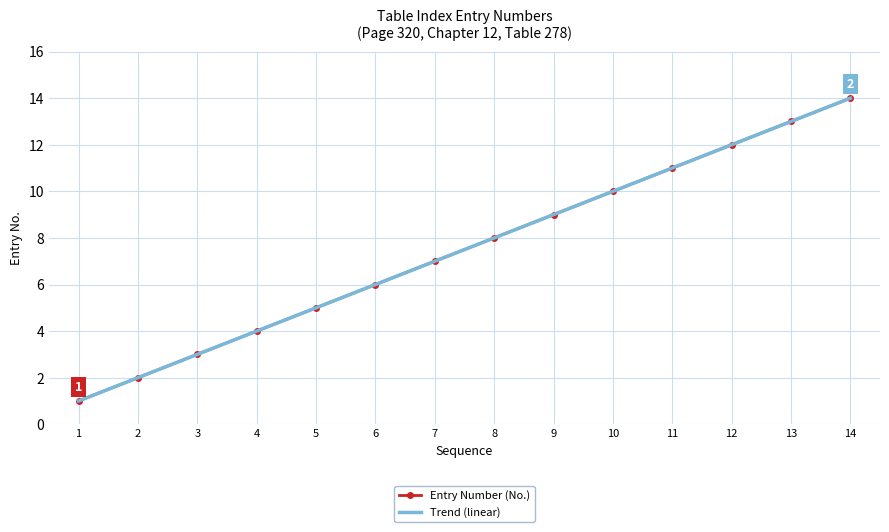

True or false: Entry Number (No.) and Trend (linear) cross at least once.

False